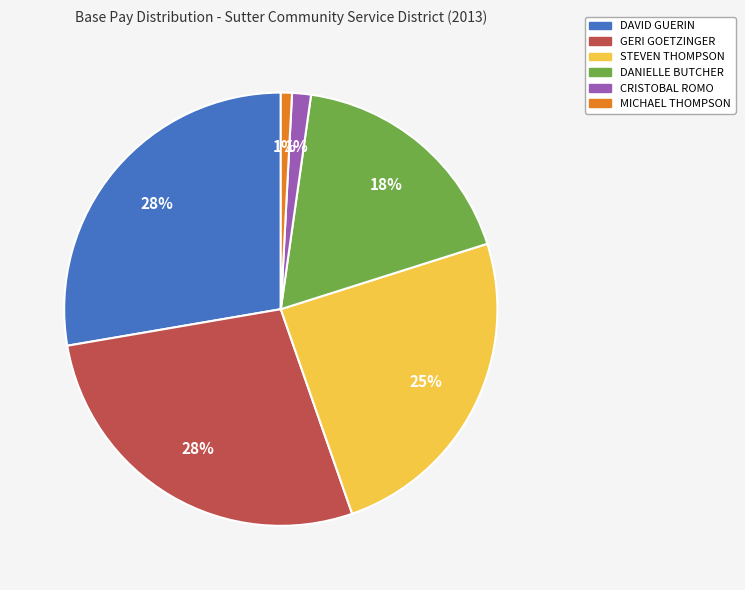

Does GERI GOETZINGER account for over 50% of the chart?

No